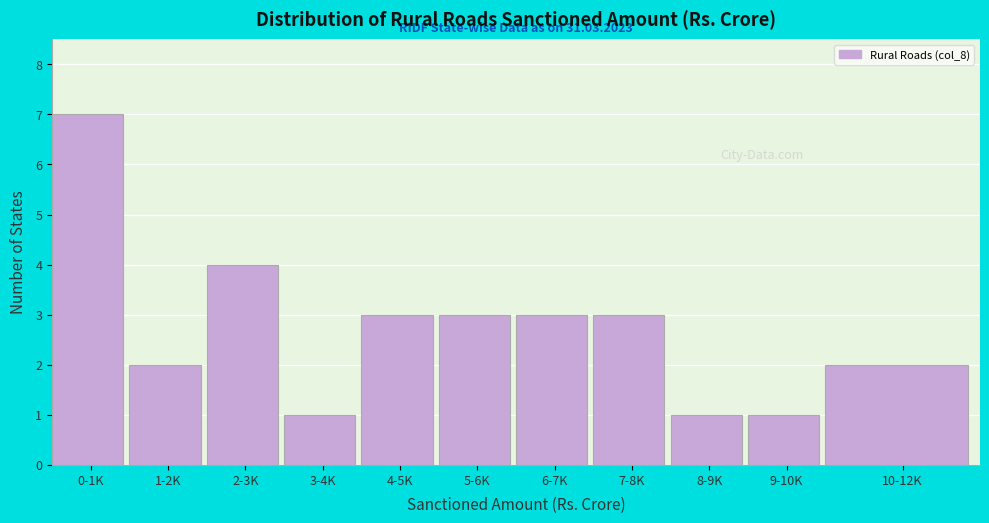

Reading right to left, what are all the values shown in this chart?

10-12K=2	9-10K=1	8-9K=1	7-8K=3	6-7K=3	5-6K=3	4-5K=3	3-4K=1	2-3K=4	1-2K=2	0-1K=7